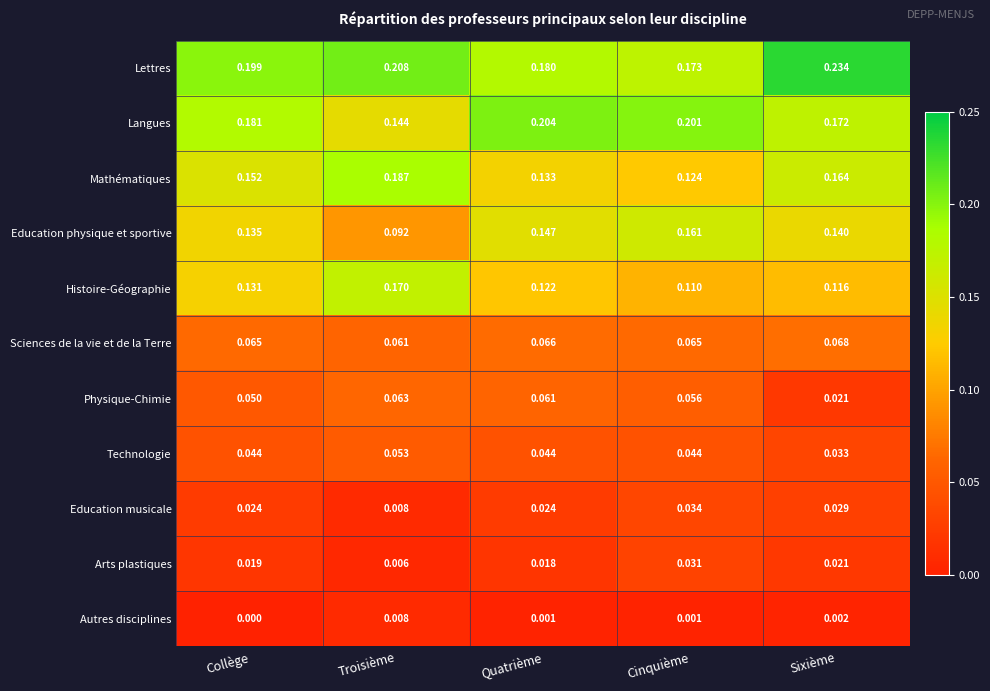

Which category has the highest value in the Education musicale series?

Cinquième